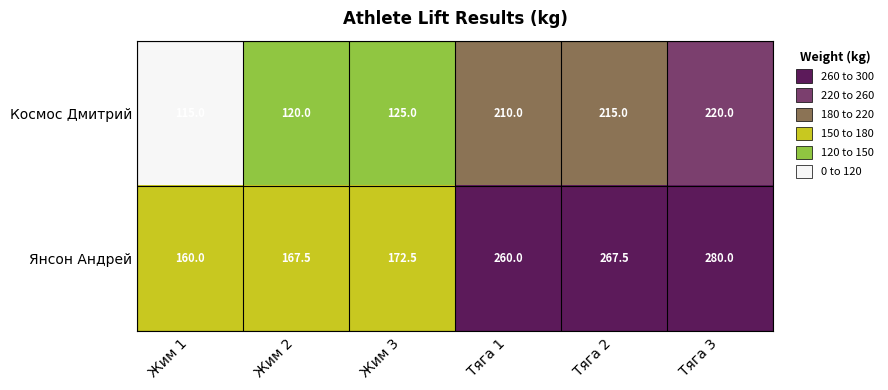

Read the Янсон Андрей value at Жим 3.

172.5